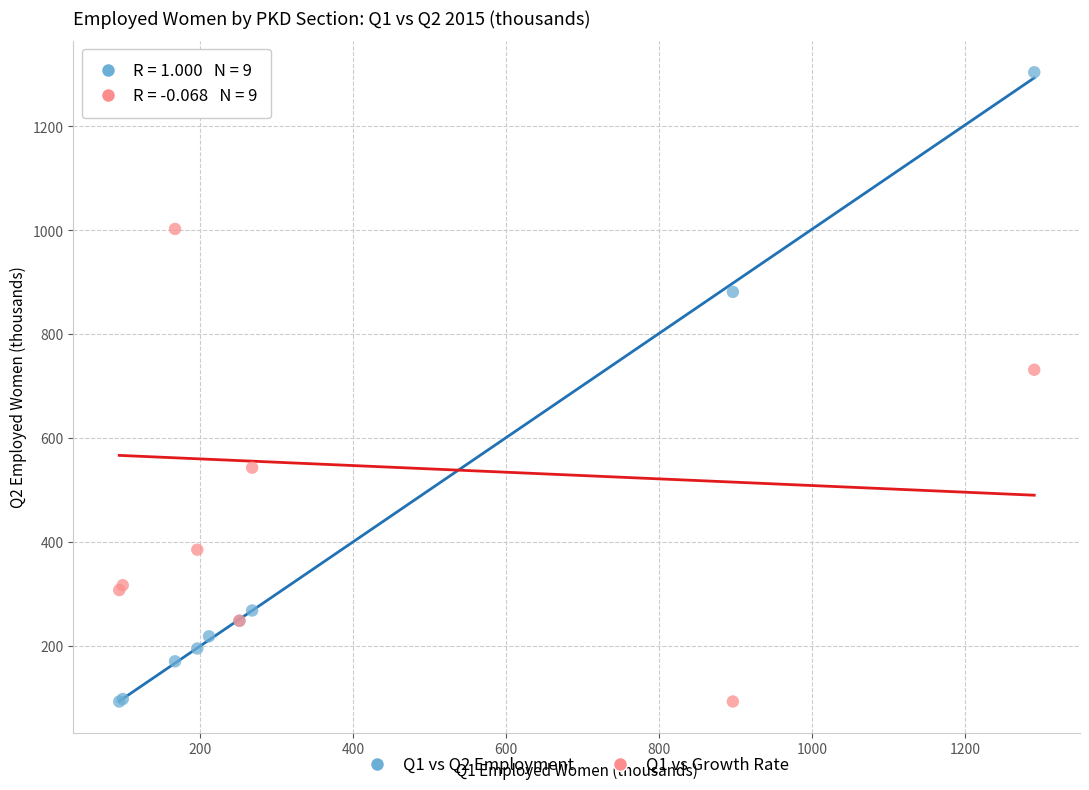

Across all series, what Y value is closest to 699?

732.1